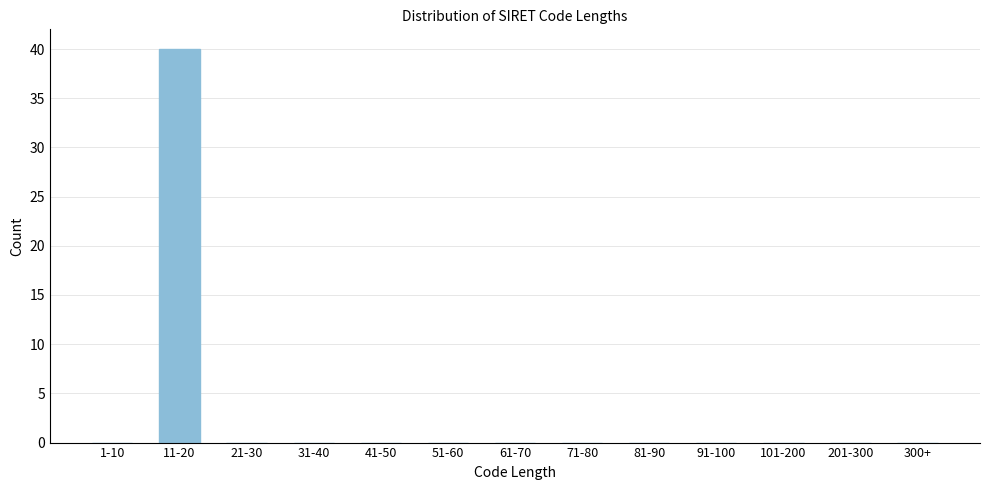

Reading right to left, transcribe all the data shown in this chart.

300+=0	201-300=0	101-200=0	91-100=0	81-90=0	71-80=0	61-70=0	51-60=0	41-50=0	31-40=0	21-30=0	11-20=40	1-10=0